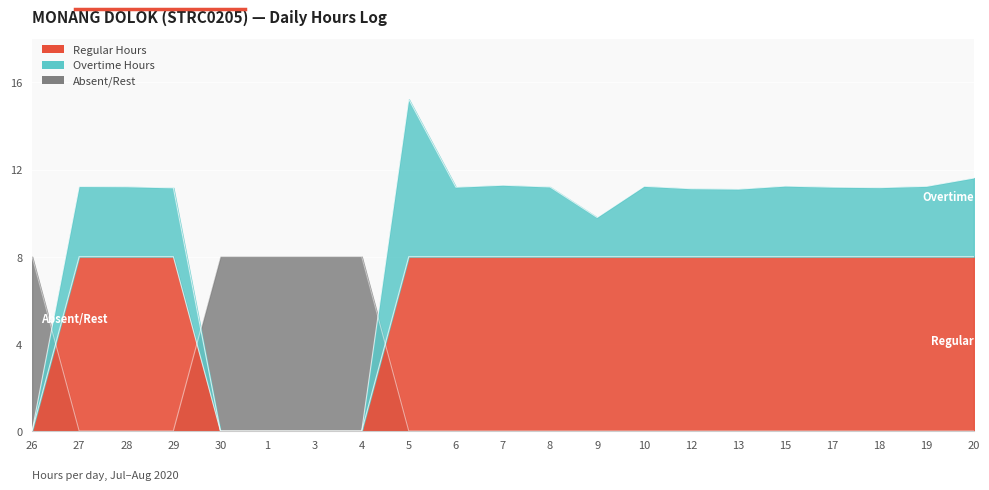

Does the chart display data point markers on the line(s)?

No